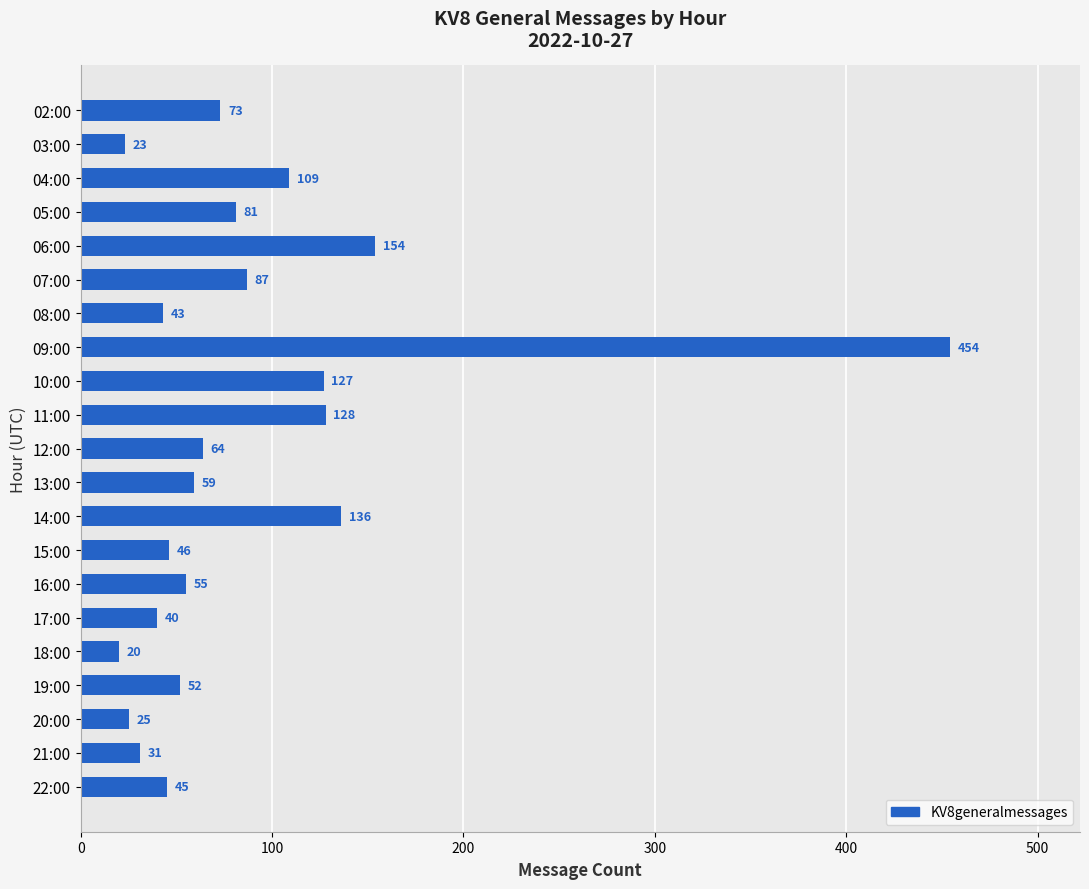

What is the label of the 5th bar from the top?

06:00